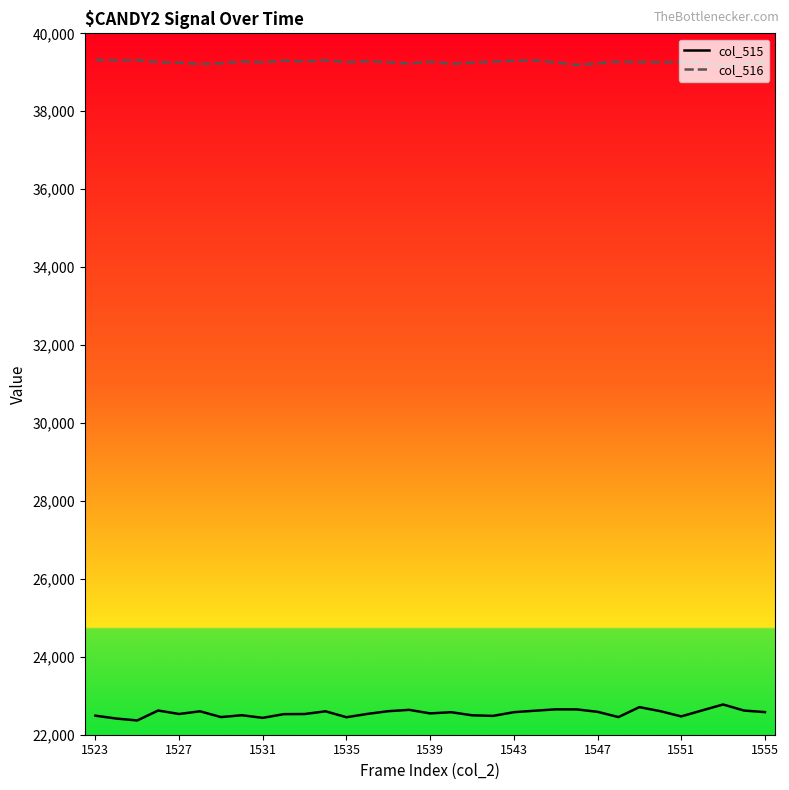

Is this an area chart (filled region under the line)?

No